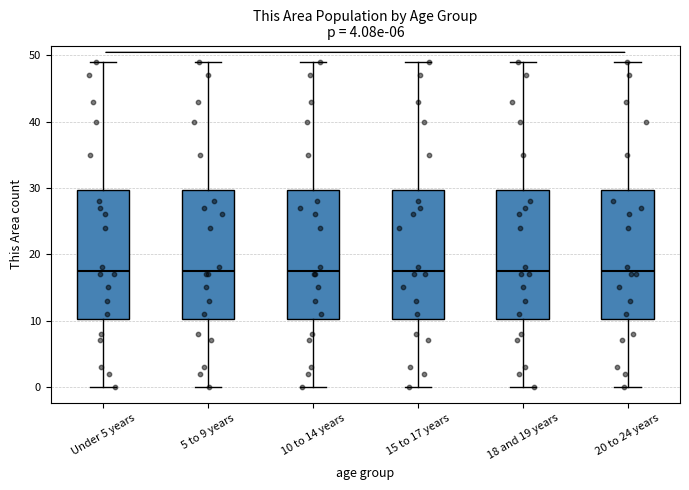

Reading left to right, transcribe this box plot: for each box, give where its median line is, the range the box spans, and where its two whiskers end, as read against the y-axis. The values are not printed on the chart, so give them approximately, as read against the axis.

Under 5 years: median 18, box 10 to 30, whiskers 0 to 49
5 to 9 years: median 18, box 10 to 30, whiskers 0 to 49
10 to 14 years: median 18, box 10 to 30, whiskers 0 to 49
15 to 17 years: median 18, box 10 to 30, whiskers 0 to 49
18 and 19 years: median 18, box 10 to 30, whiskers 0 to 49
20 to 24 years: median 18, box 10 to 30, whiskers 0 to 49